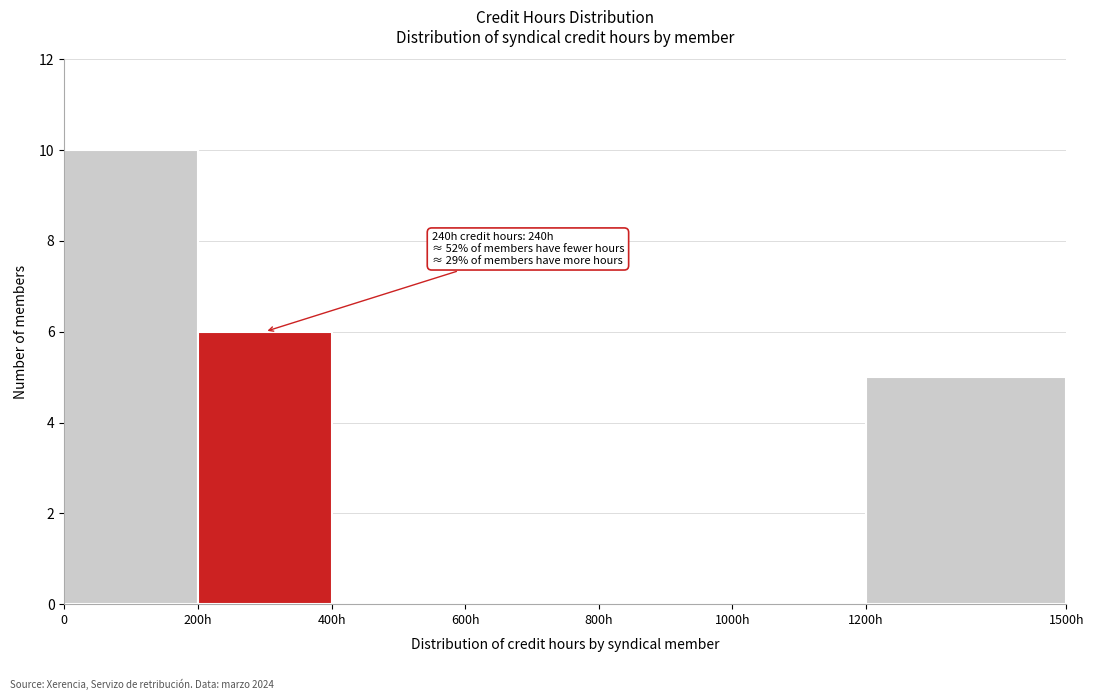

Reading right to left, what are all the values shown in this chart?

1200h=5	1000h=0	800h=0	600h=0	400h=0	200h=6	0=10